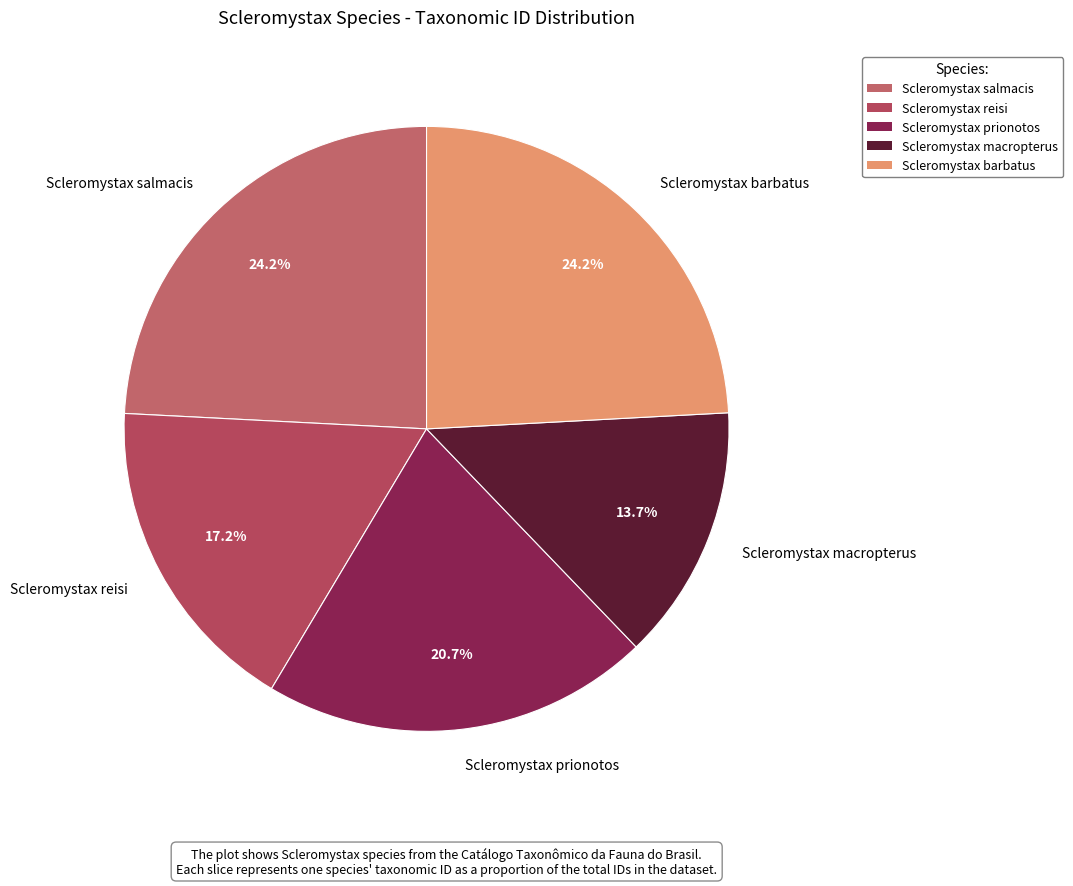

How much of the chart is everything except Scleromystax salmacis?

75.8%